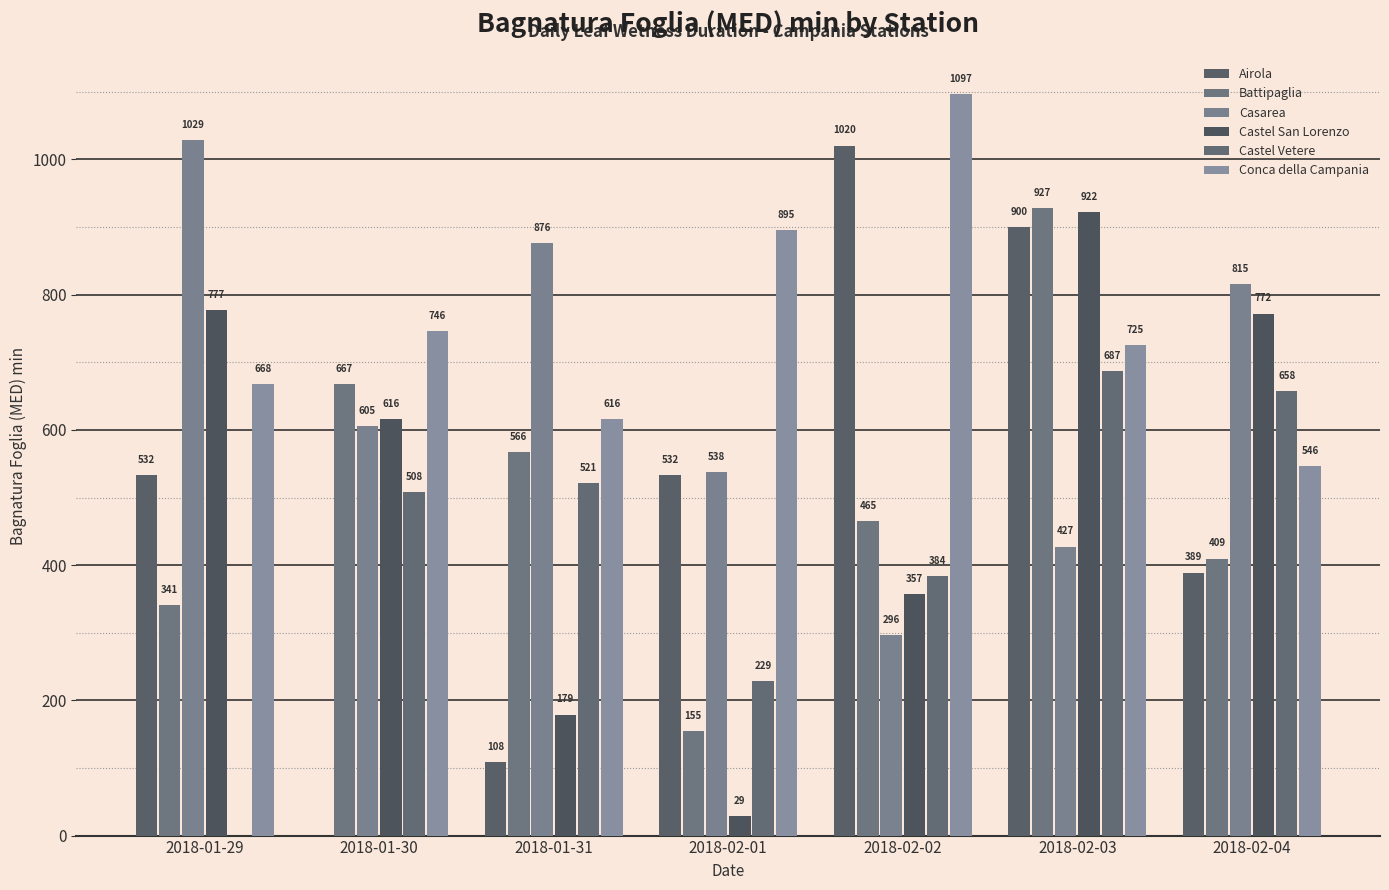

What position from the right is 2018-01-31?

5